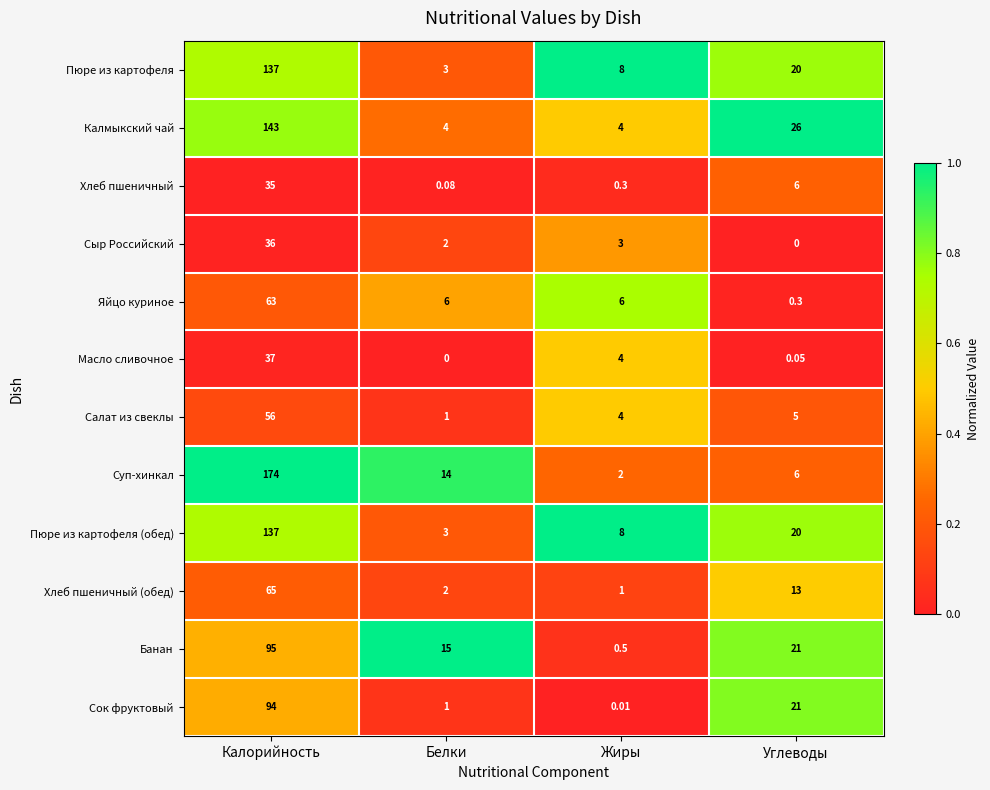

How many data points does each series have?

4